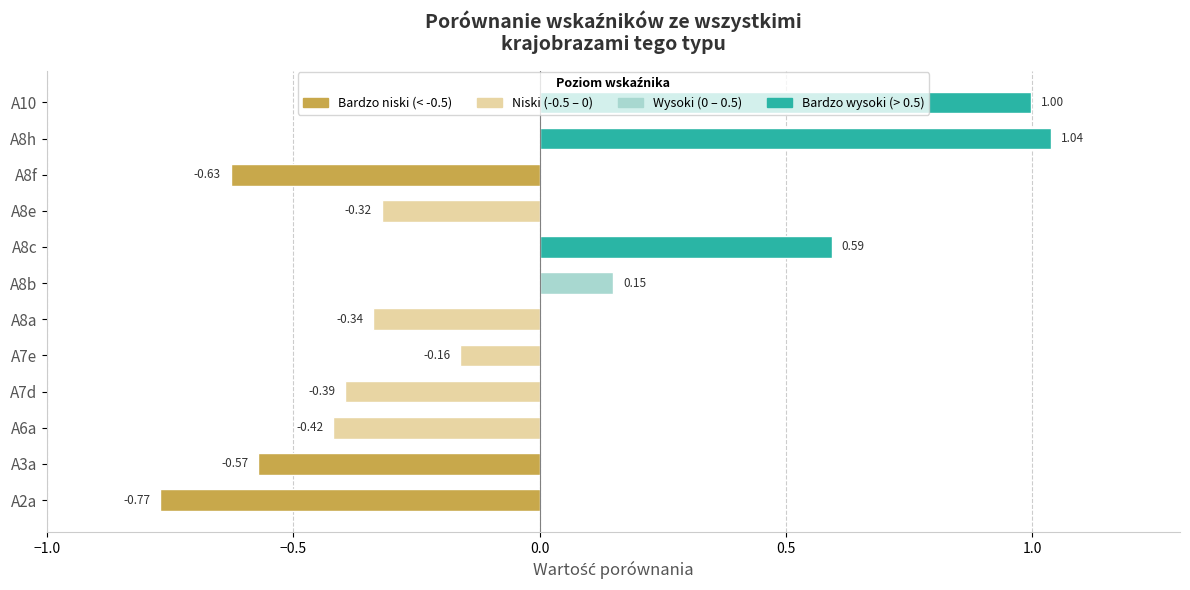

Where is the data nearest to the value 0?

A8b